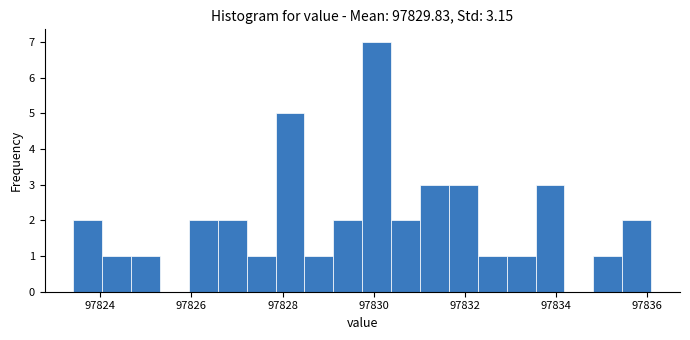

Around what value on the x-axis is the tallest bar? Give the approximate position of its centre, as read against the axis.

97830.0